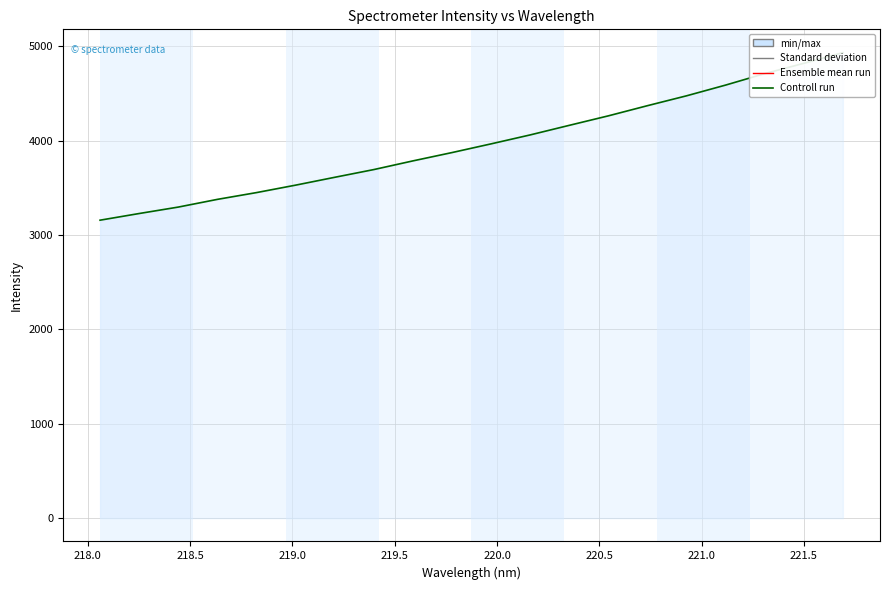

How many series are shown in this chart?

1